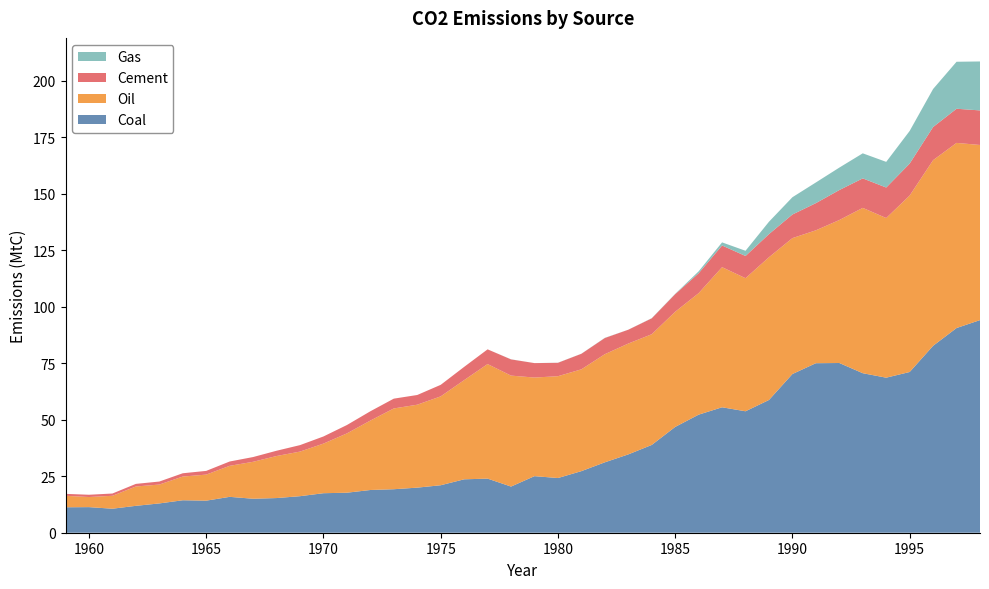

Reading right to left, what are all the values shown in this chart?

Coal: 1998=94.1	1997=90.5	1996=82.7	1995=71.1	1994=68.6	1993=70.6	1992=75.1	1991=75.0	1990=70.2	1989=58.7	1988=53.7	1987=55.5	1986=52.2	1985=46.8	1984=38.8	1983=34.6	1982=31.1	1981=27.2	1980=24.2	1979=25.0	1978=20.4	1977=23.9	1976=23.6	1975=21.0	1974=19.9	1973=19.2	1972=18.9	1971=17.7	1970=17.5	1969=16.2	1968=15.3	1967=15.0	1966=15.9	1965=14.2	1964=14.4	1963=13.0	1962=11.9	1961=10.6	1960=11.3	1959=11.3
Oil: 1998=77.5	1997=81.9	1996=82.1	1995=78.1	1994=70.6	1993=73.1	1992=63.2	1991=58.8	1990=60.1	1989=63.1	1988=58.9	1987=62.0	1986=53.7	1985=50.9	1984=49.0	1983=49.0	1982=47.8	1981=45.0	1980=45.0	1979=43.6	1978=49.1	1977=50.7	1976=43.9	1975=39.3	1974=36.7	1973=35.7	1972=30.7	1971=26.2	1970=21.9	1969=19.7	1968=18.6	1967=16.3	1966=13.7	1965=11.5	1964=10.5	1963=8.3	1962=8.6	1961=5.7	1960=4.5	1959=5.1
Cement: 1998=15.3	1997=15.1	1996=14.7	1995=14.1	1994=13.5	1993=13.0	1992=13.3	1991=12.0	1990=10.4	1989=10.2	1988=9.8	1987=9.6	1986=8.8	1985=7.8	1984=7.0	1983=6.1	1982=7.2	1981=6.9	1980=5.9	1979=6.4	1978=7.2	1977=6.5	1976=5.9	1975=5.1	1974=4.3	1973=4.3	1972=4.1	1971=3.7	1970=3.2	1969=2.9	1968=2.3	1967=2.1	1966=1.9	1965=1.6	1964=1.5	1963=1.3	1962=1.1	1961=1.0	1960=1.0	1959=0.9
Gas: 1998=21.7	1997=20.8	1996=16.8	1995=14.4	1994=11.3	1993=11.1	1992=9.9	1991=9.1	1990=7.6	1989=5.5	1988=2.3	1987=1.4	1986=0.8	1985=0.1	1984=0.1	1983=0.0	1982=0.1	1981=0.0	1980=0.0	1979=0.0	1978=0.0	1977=0.0	1976=0.0	1975=0.0	1974=0.0	1973=0.0	1972=0.0	1971=0.0	1970=0.0	1969=0.0	1968=0.0	1967=0.0	1966=0.0	1965=0.0	1964=0.0	1963=0.0	1962=0.0	1961=0.0	1960=0.0	1959=0.0